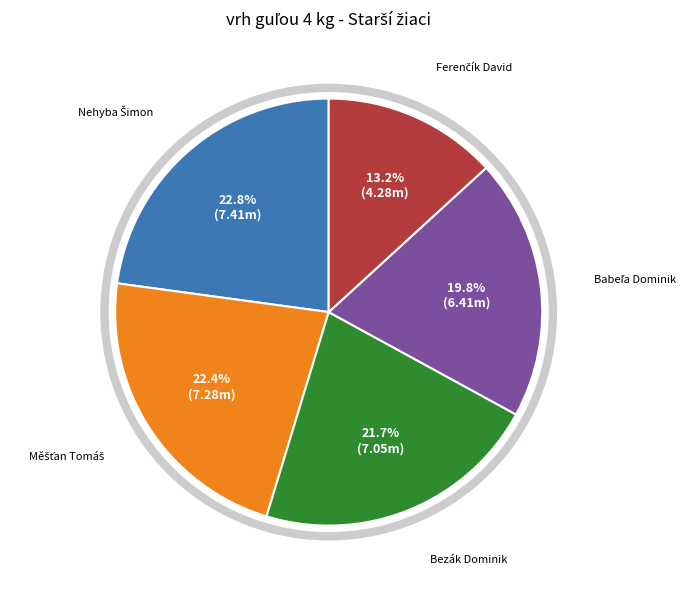

Is there a majority slice in this chart?

No